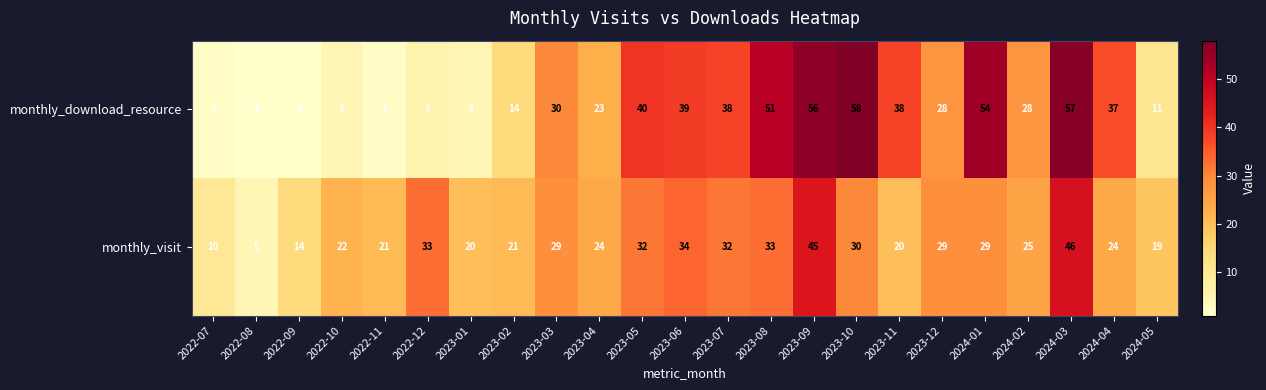

Which series has the largest total across all categories?

monthly_download_resource